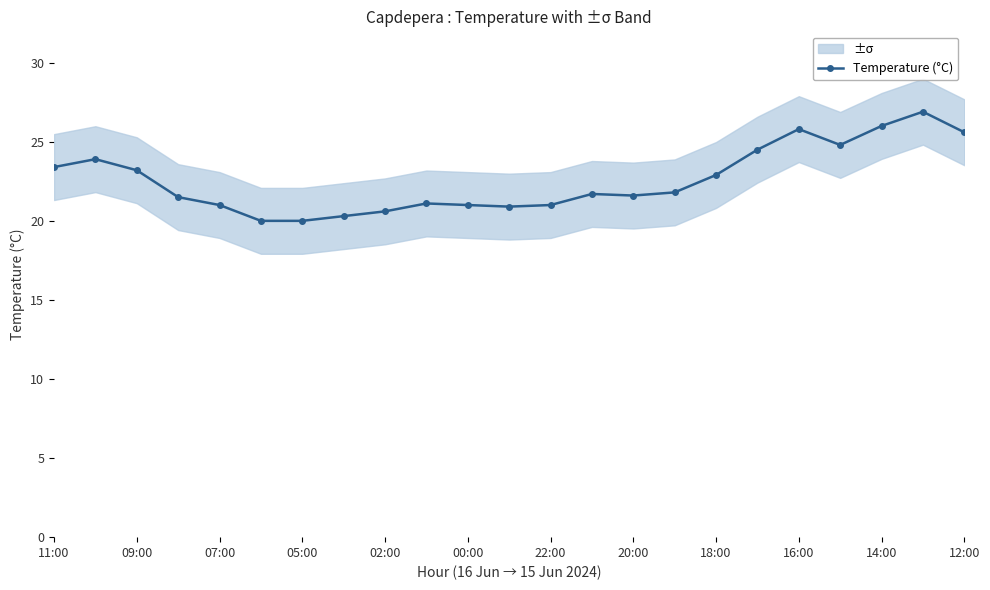

The Temperature (°C) series shows 36.2 at 11:00. True or false?

False